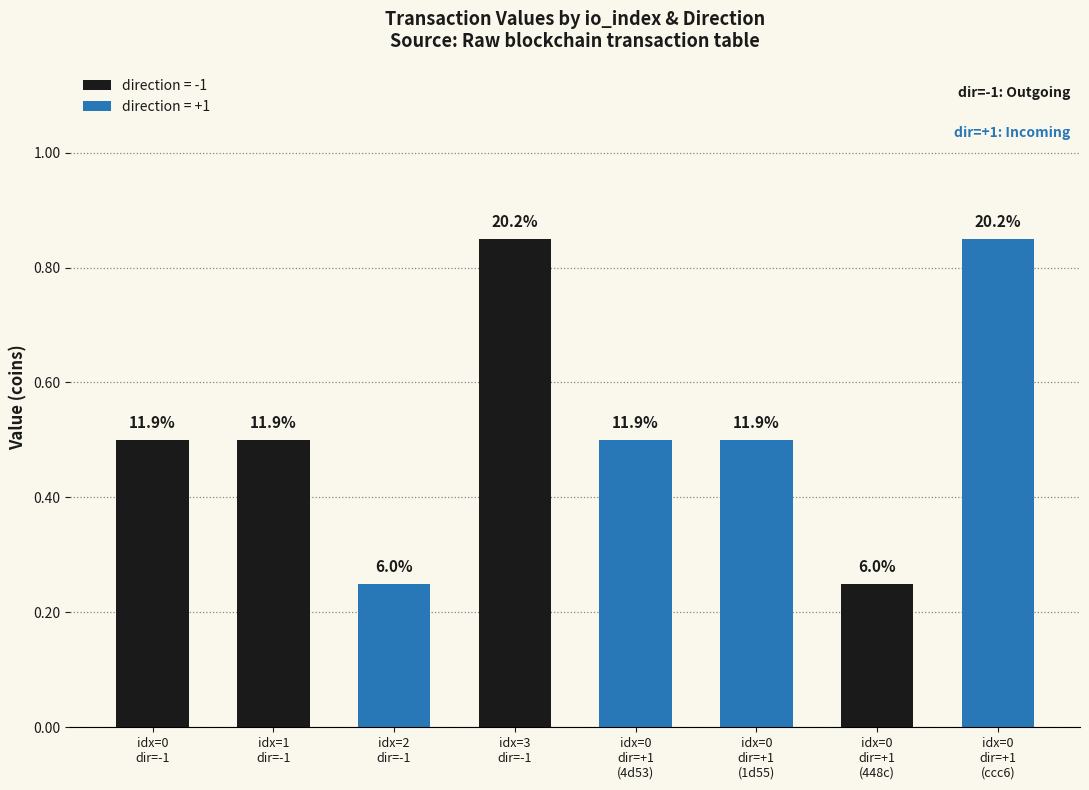

Reading left to right, transcribe all the data shown in this chart.

0.5	0.5	0.2	0.8	0.5	0.5	0.2	0.8